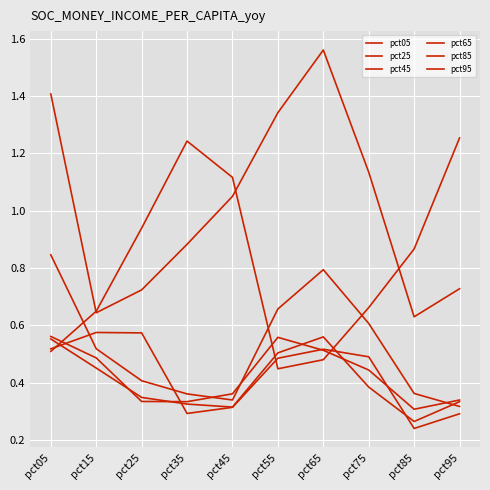

Does the chart display data point markers on the line(s)?

No